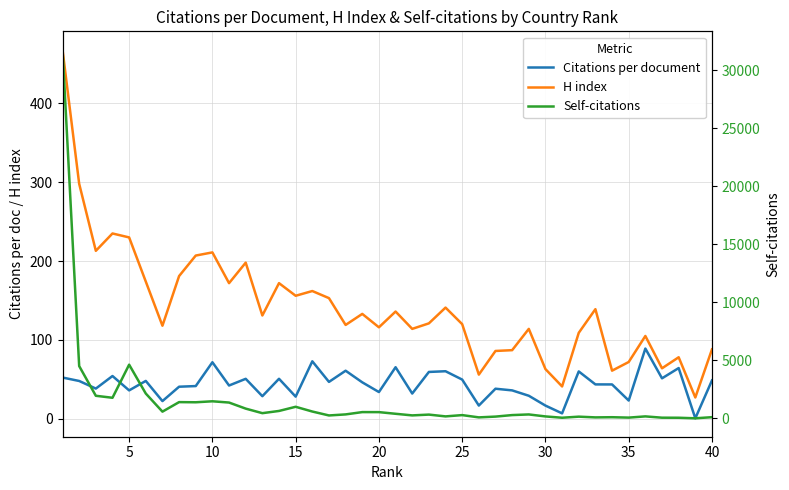

Which series has the widest spread of values?

Self-citations